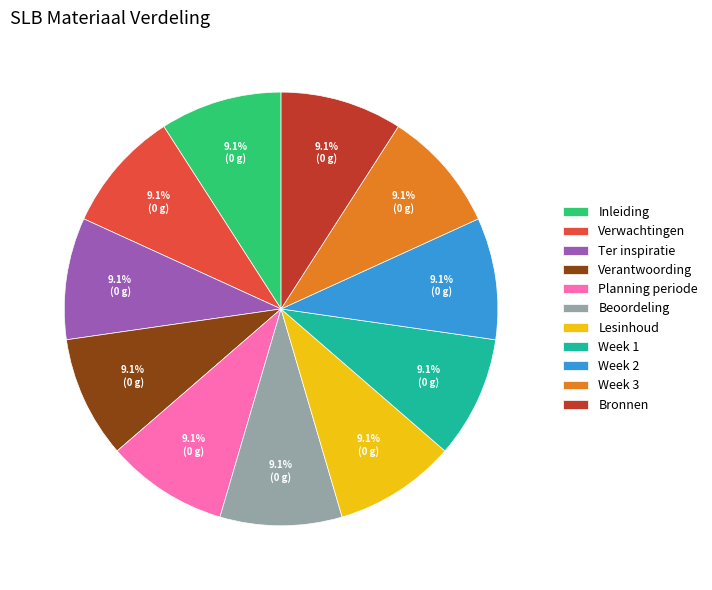

Approximately how many times larger is the value at Week 2 compared to Bronnen?

1.0